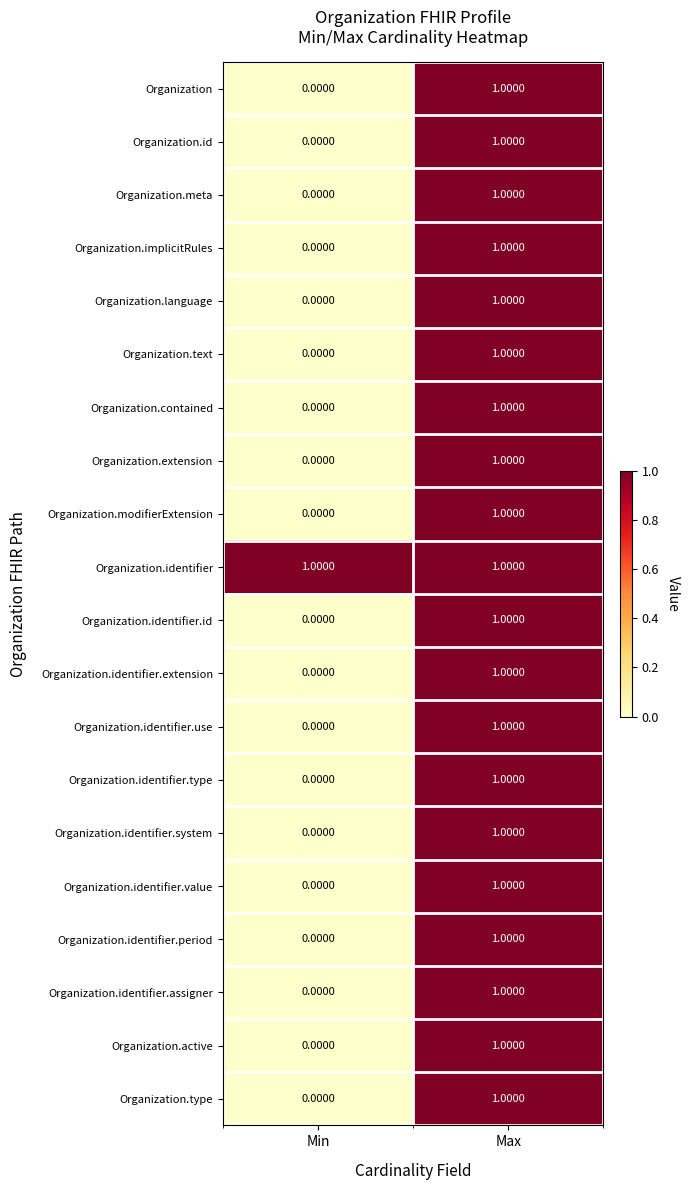

Which series has the largest total across all categories?

Organization.identifier